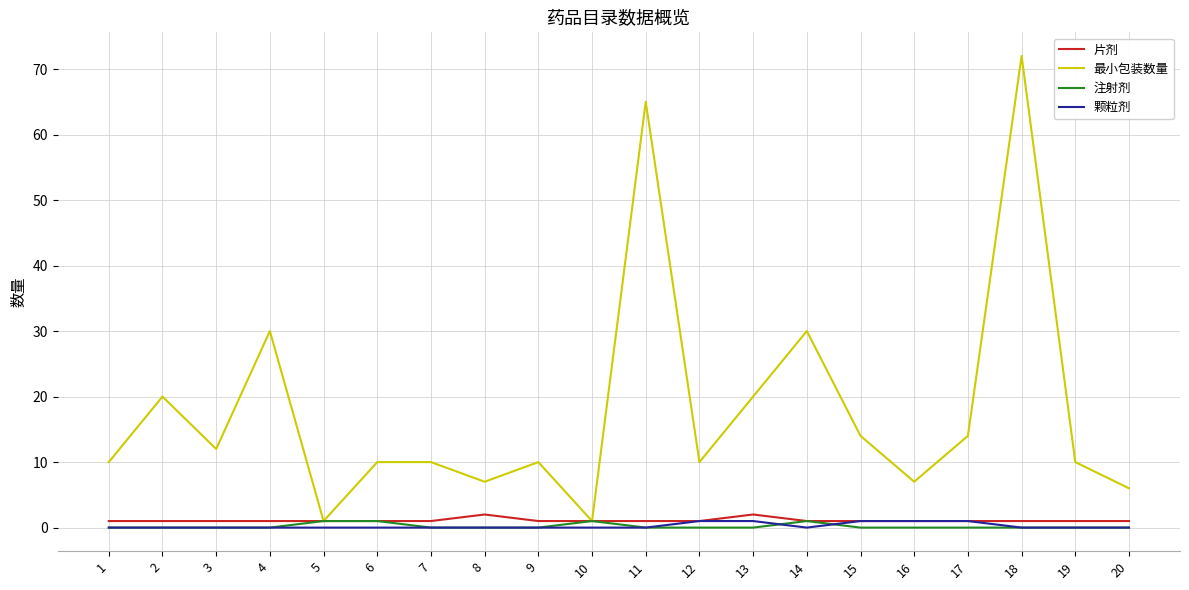

The 最小包装数量 series shows 3 at 7. True or false?

False